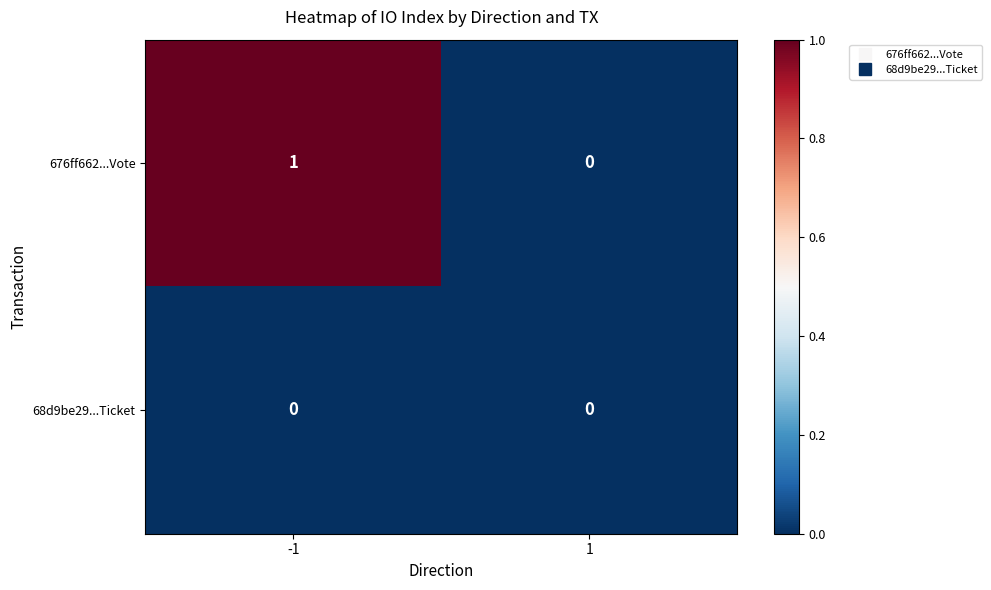

Reading left to right, what are all the values shown in this chart?

676ff662...Vote: -1=1	1=0
68d9be29...Ticket: -1=0	1=0